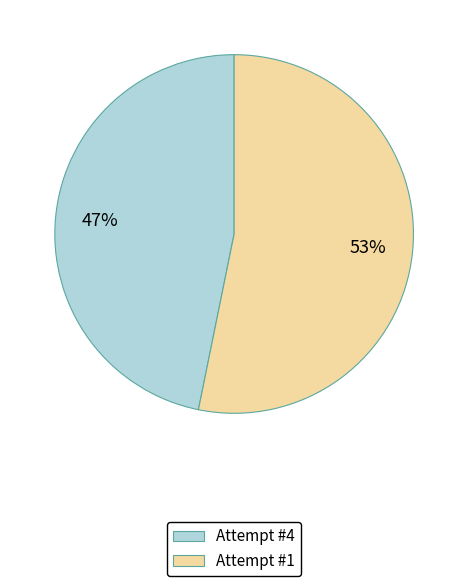

Rank the categories by value from highest to lowest.

Attempt #1, Attempt #4